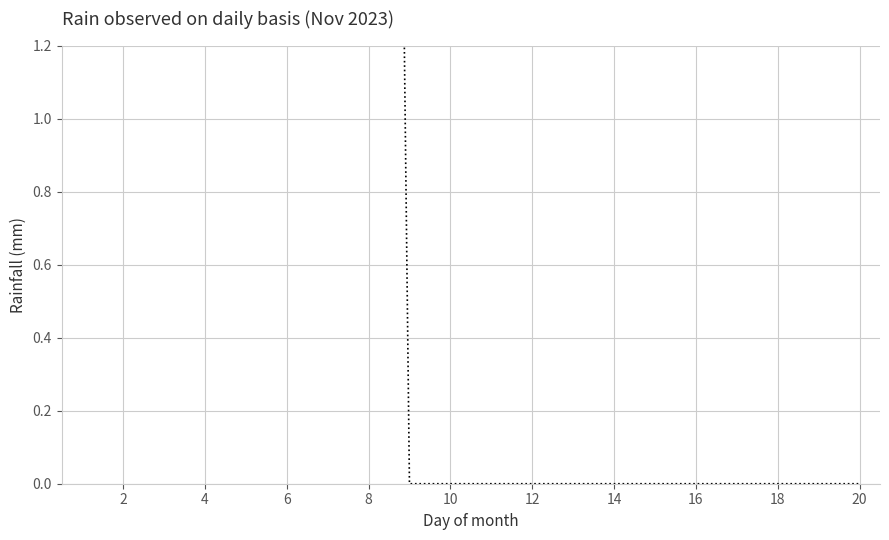

The value at 16 is 9.9. True or false?

False